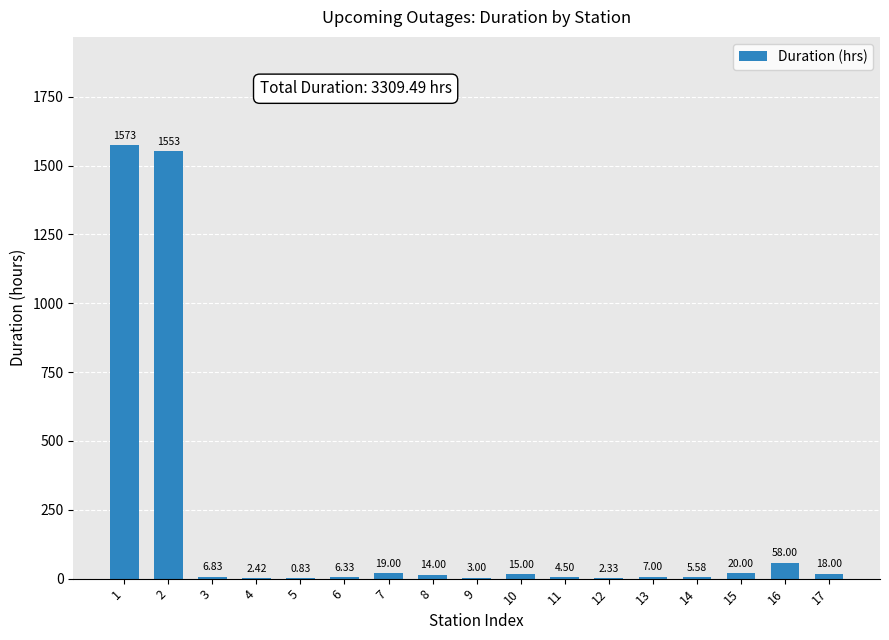

What is the average value?

194.7